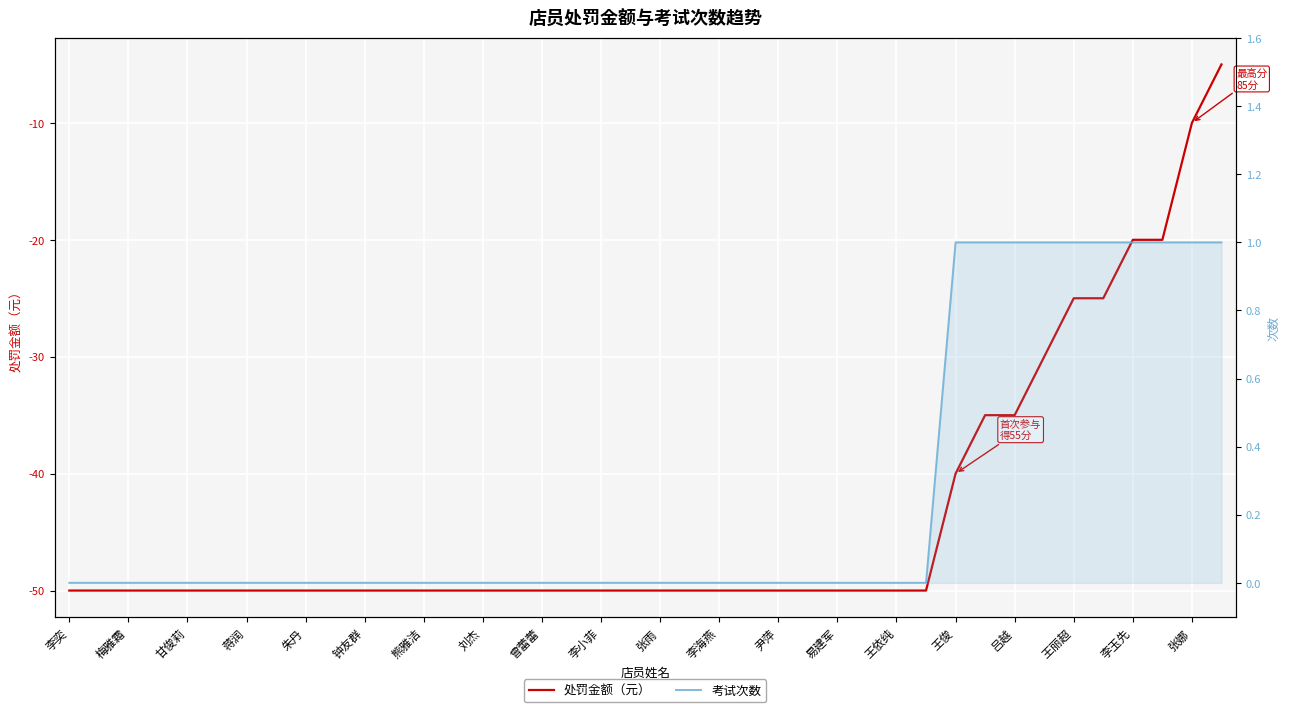

True or false: 考试次数 and 处罚金额（元） cross at least once.

False